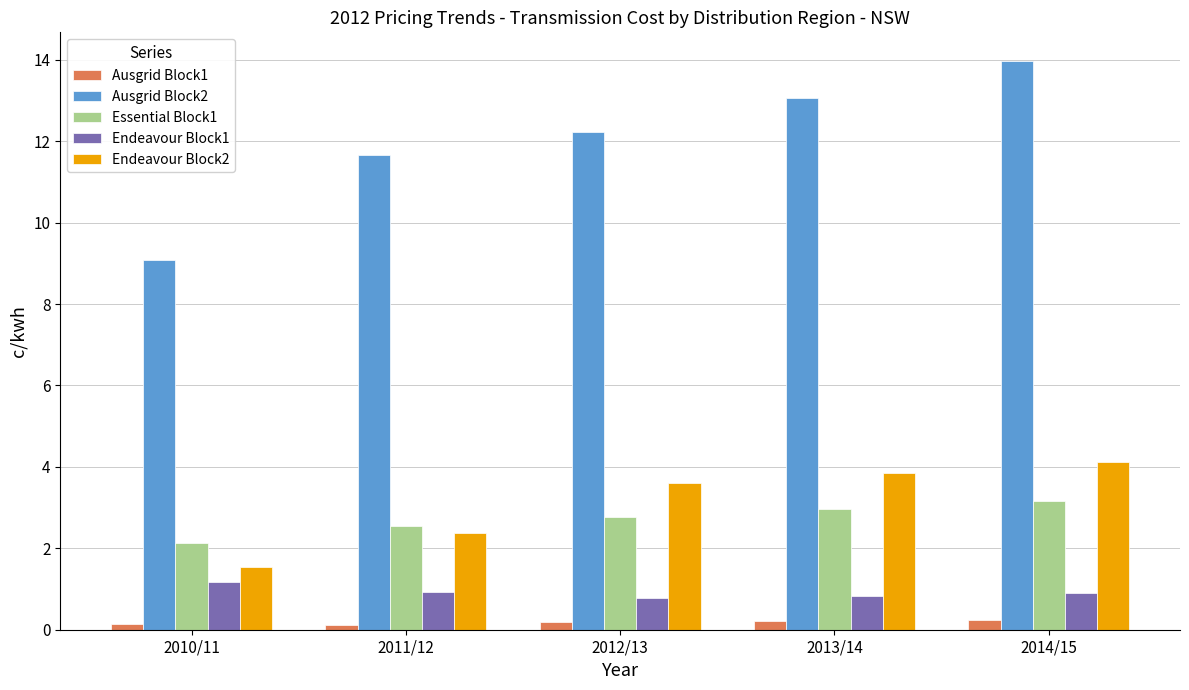

How many bars are there in total?

25